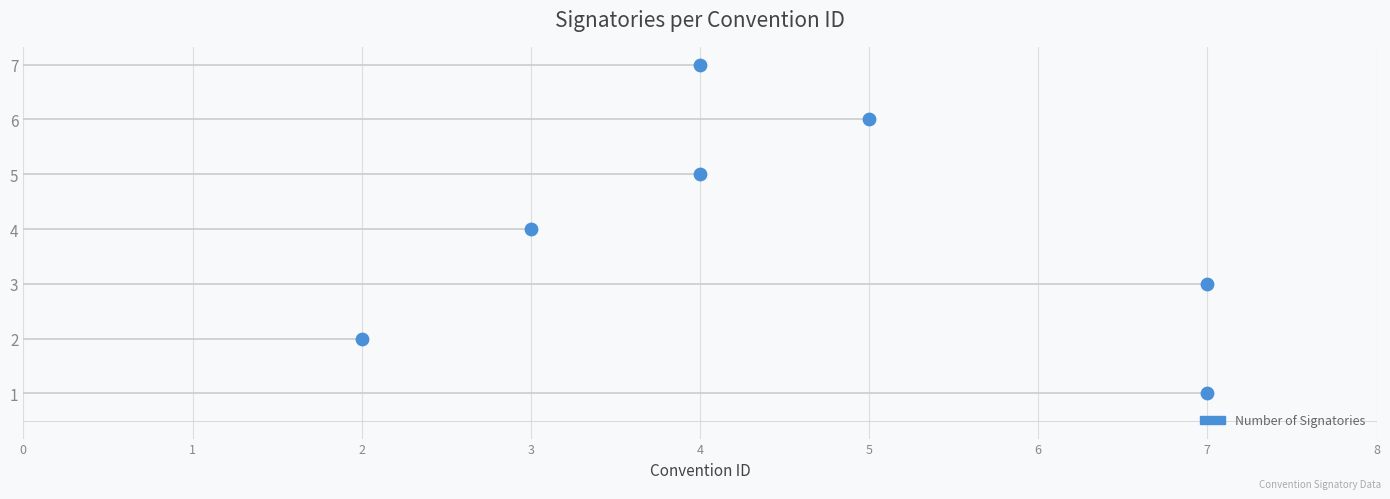

What is the change in value from 3 to 5?

-3